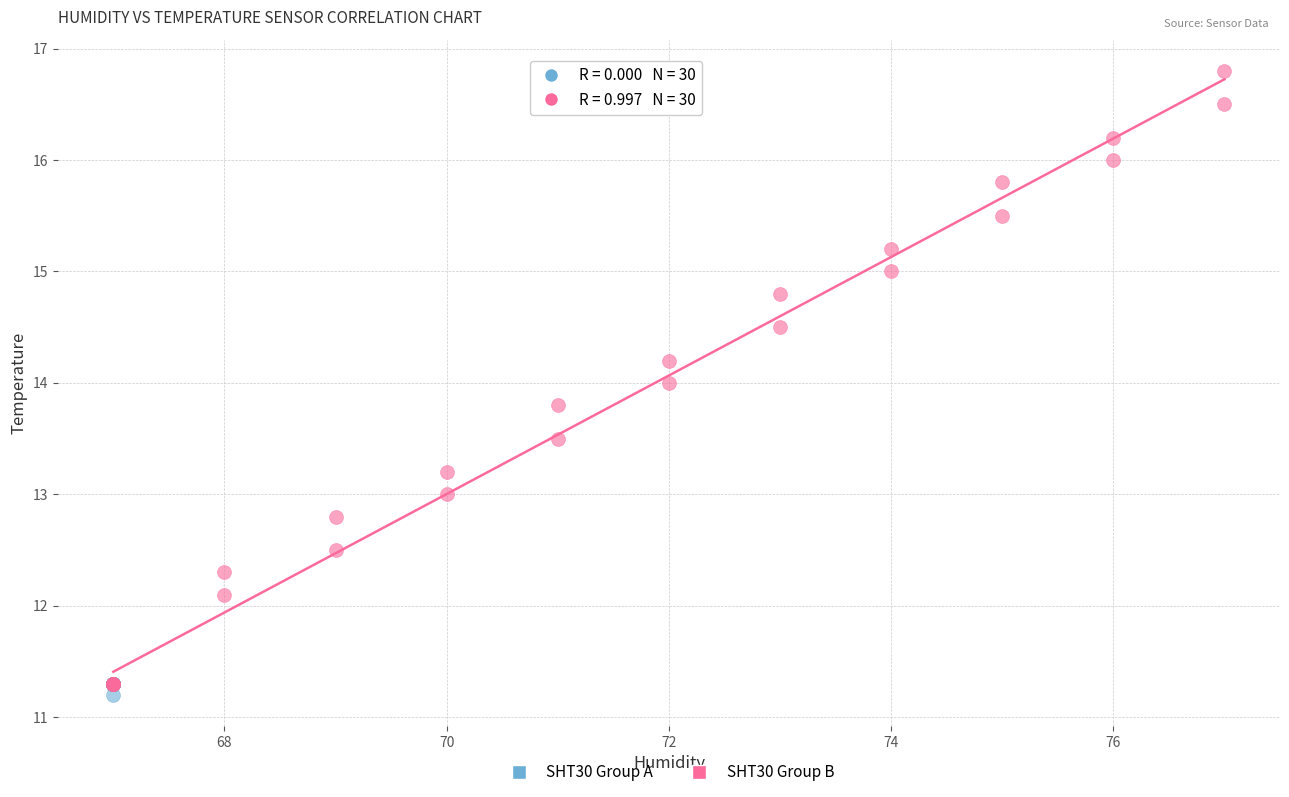

Which series reaches the maximum Y coordinate?

SHT30 Group B